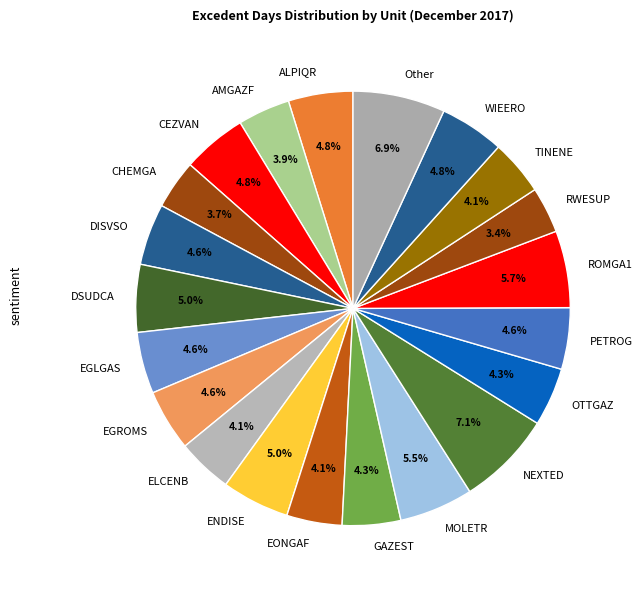

What is the ratio of the value at TINENE to the value at DSUDCA?

0.8